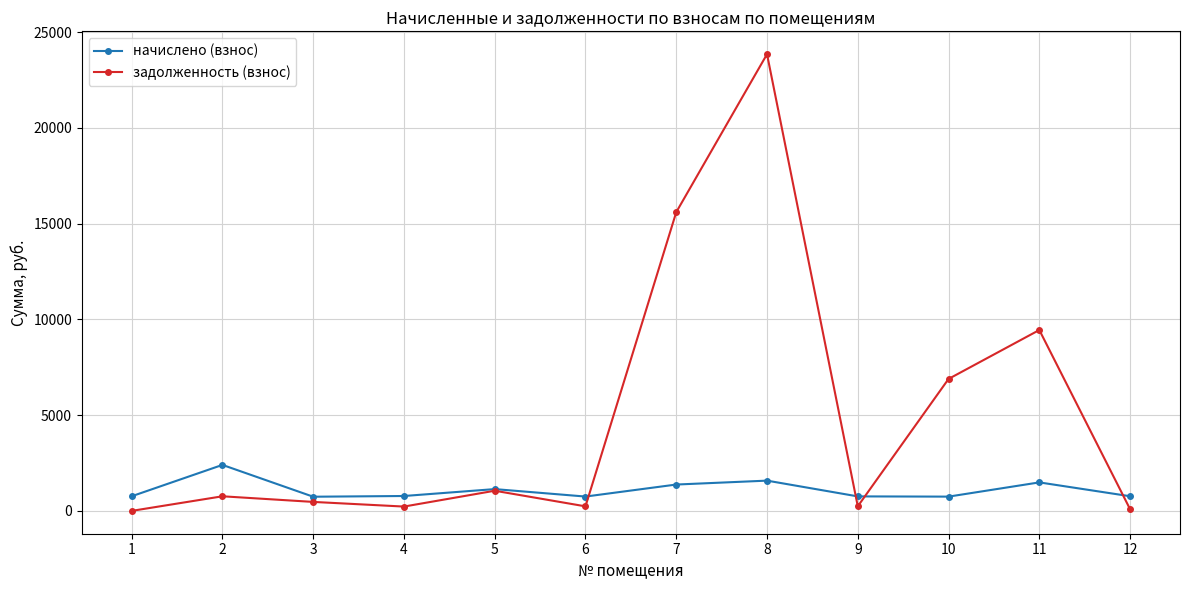

At which category is the sum across all series the highest?

8